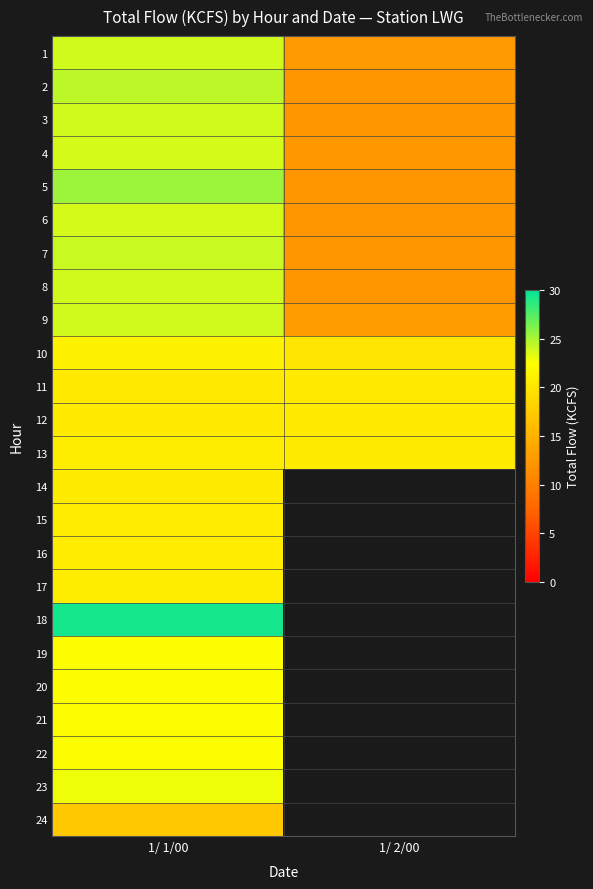

Is it true that 17 equals 20.8 at 1/ 1/00?

True